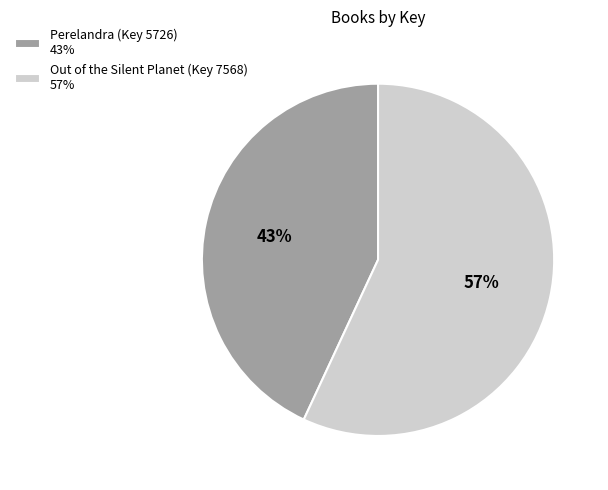

To the nearest percent, what is the difference between the largest and smallest slice percentages?

14%